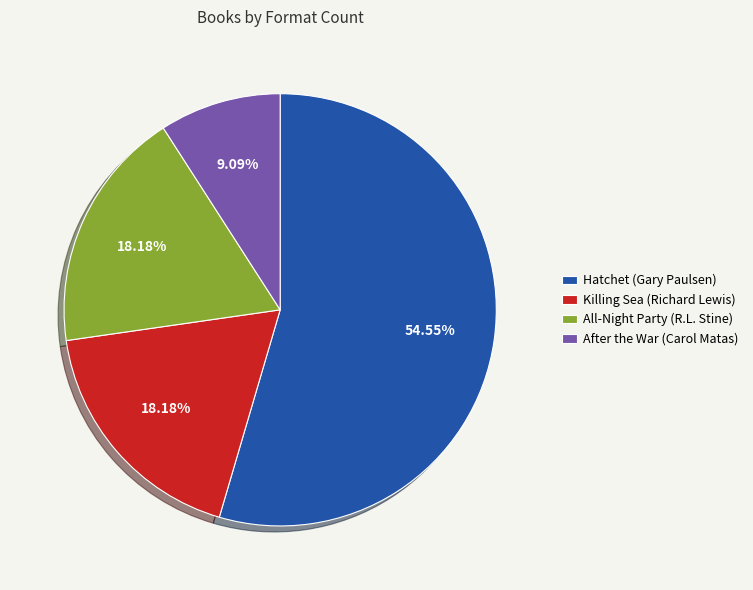

How many segments does this pie chart have?

4